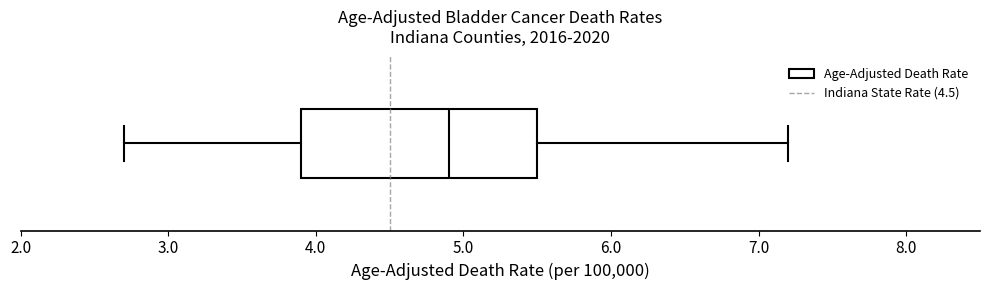

Read this box plot against the x-axis: the position of the median line, the range covered by the box, and the ends of both whiskers. The values are not printed on the chart, so give them approximately, as read against the axis.

median 4.9, box 3.9 to 5.5, whiskers 2.7 to 7.2